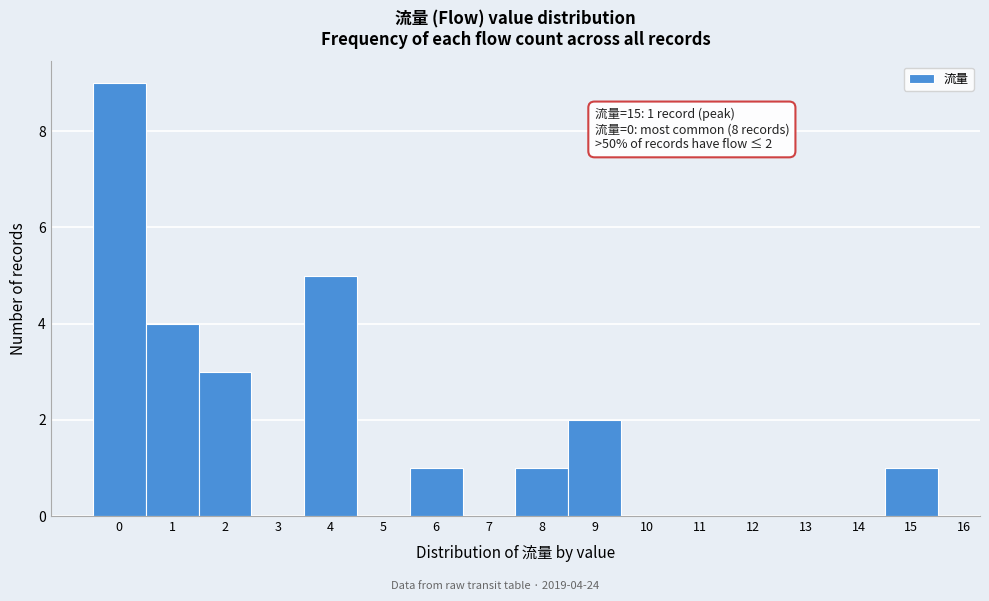

Over which range of the x-axis is the bar tallest?

-0.5 to 0.5